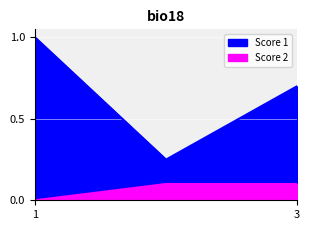

What is the value of the Score 1 point at the 3rd from the left?

0.7